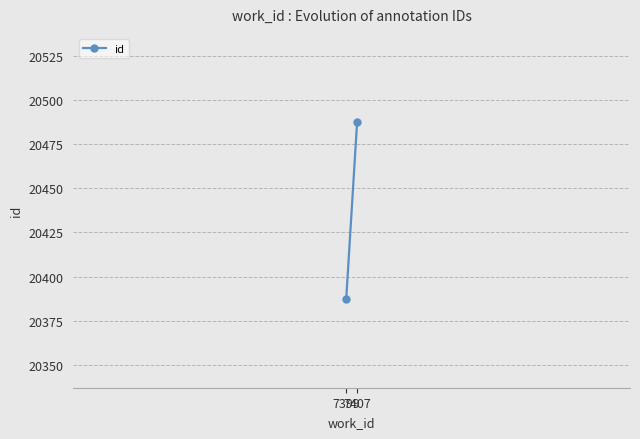

Where does the data first go above 20487?

7407